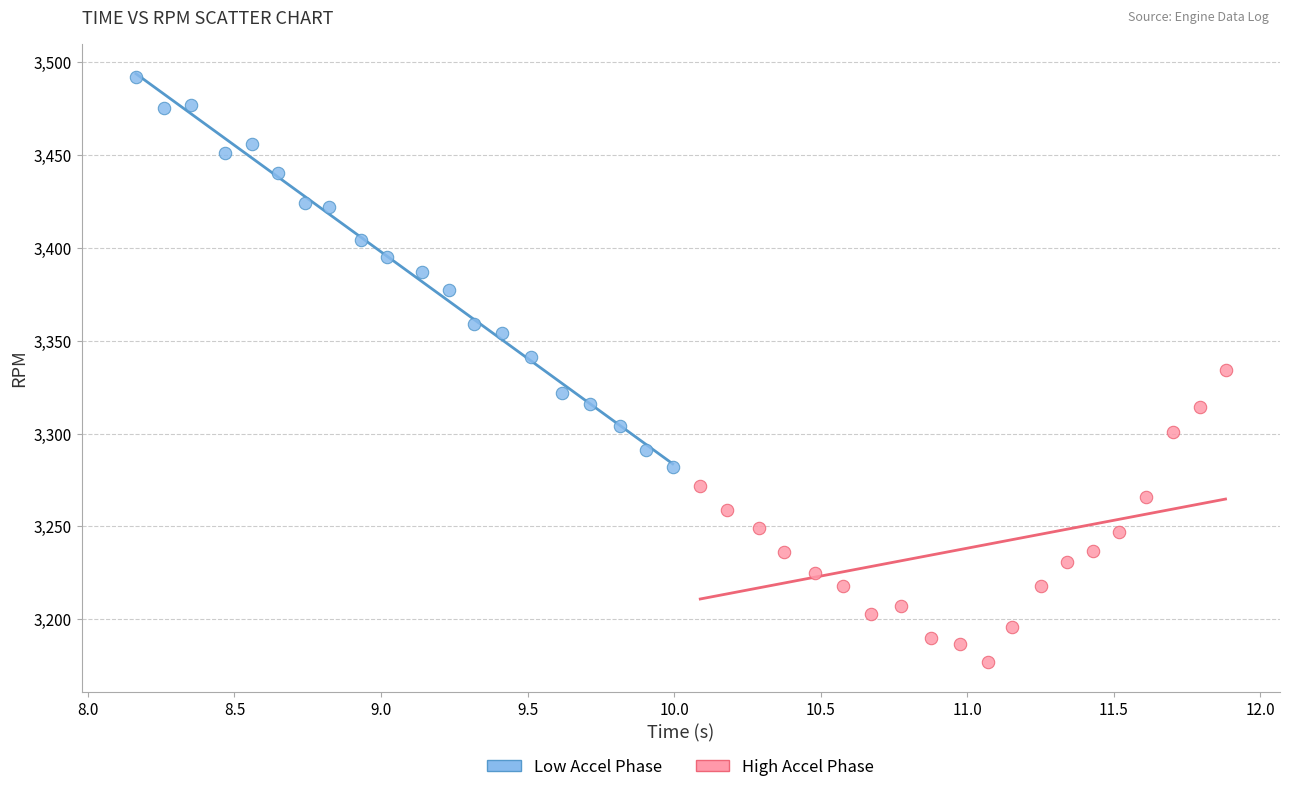

Which series contains the highest Y value?

Low Accel Phase